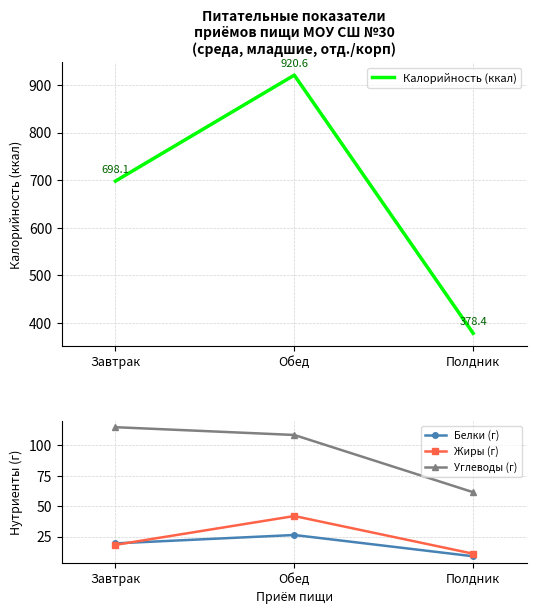

The value of Углеводы (г) at Завтрак is 115.0. True or false?

True